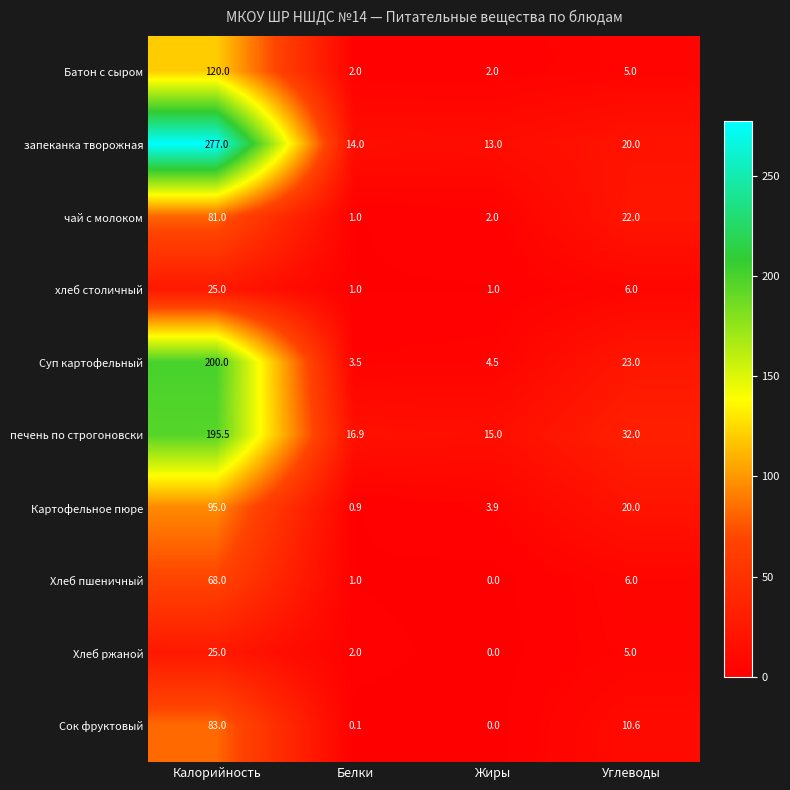

What is the difference between the maximum and minimum values in the хлеб столичный series?

24.0